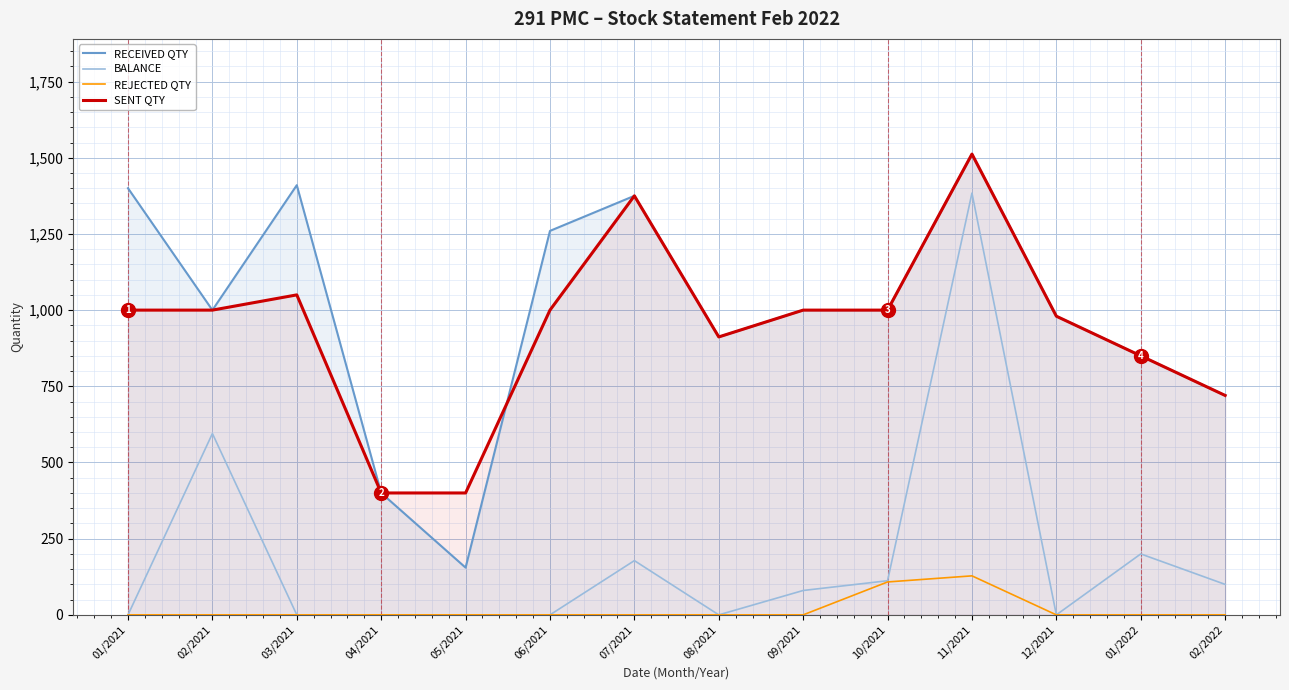

How many lines are shown in the chart?

4